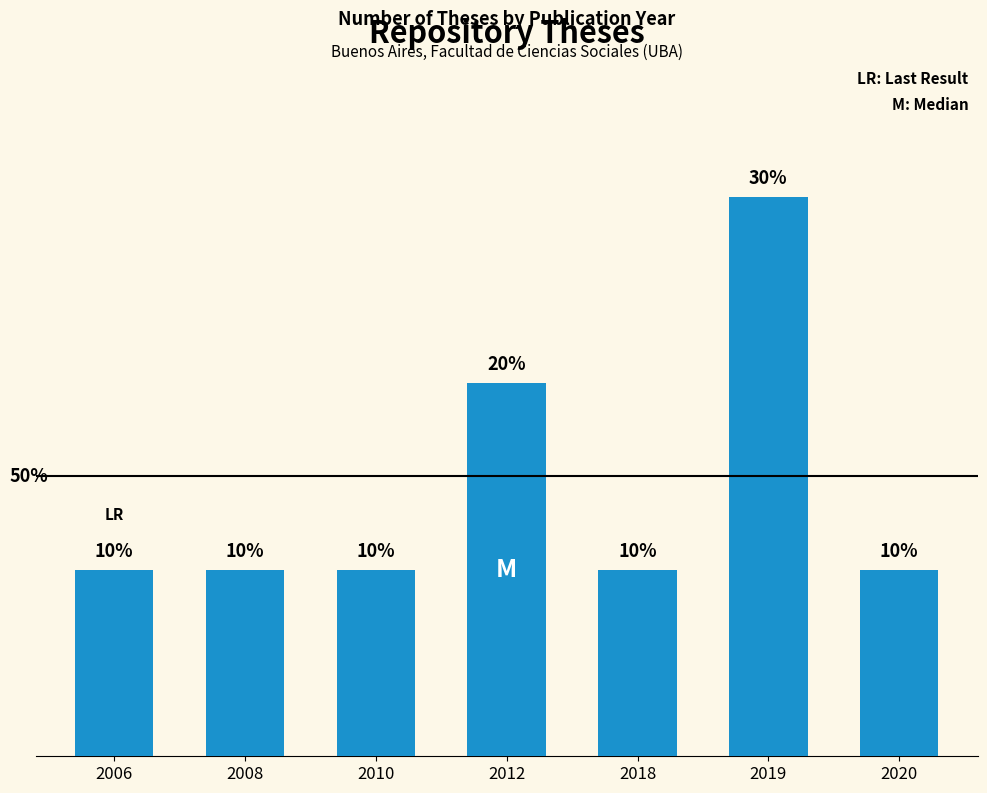

Are the bars horizontal?

No